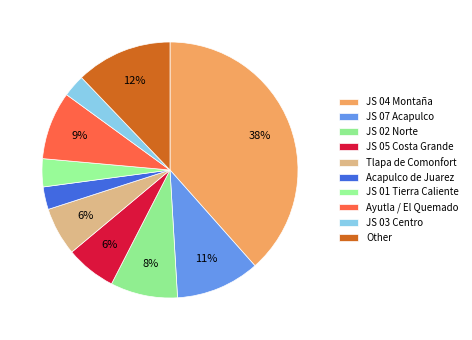

How many segments does this pie chart have?

10